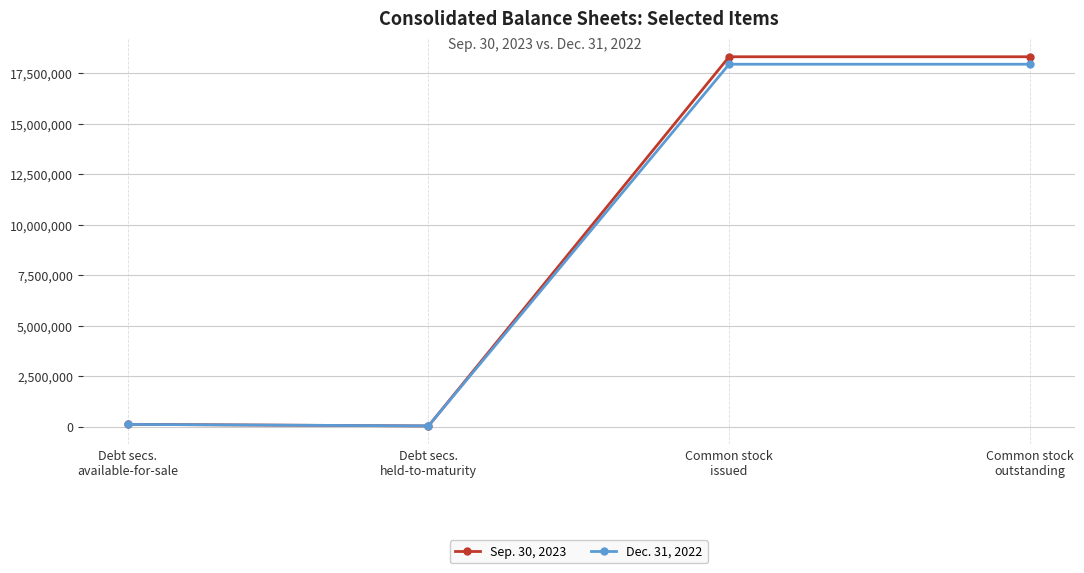

What is the maximum value shown in the chart?

18309282